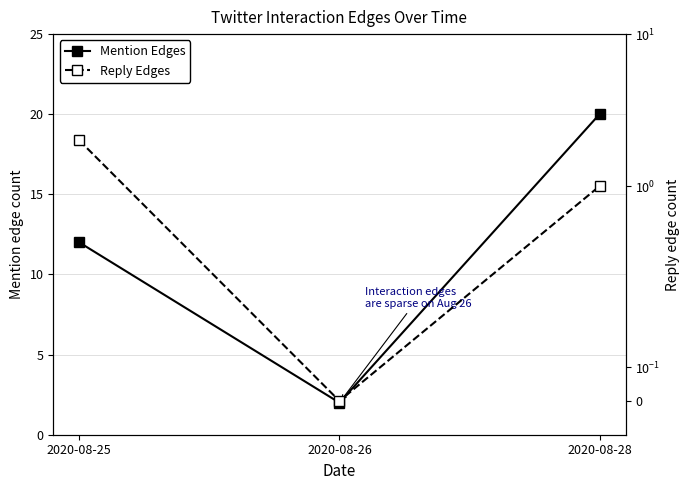

What is the sum of the Reply Edges values at 2020-08-26 and 2020-08-25?

2